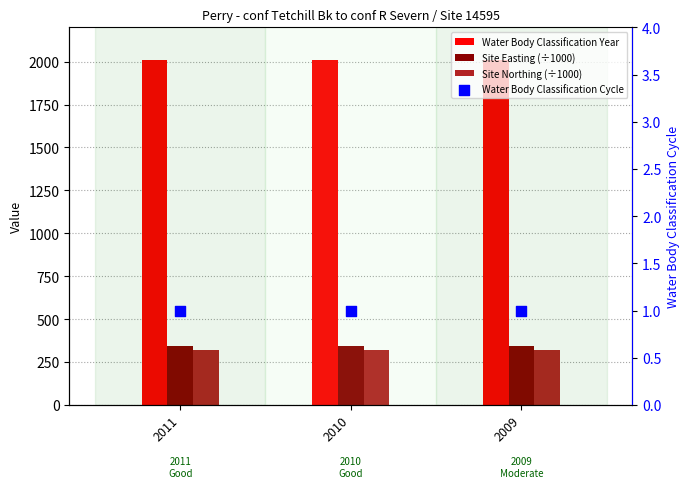

What is the total value across all series at 2011?

2673.9